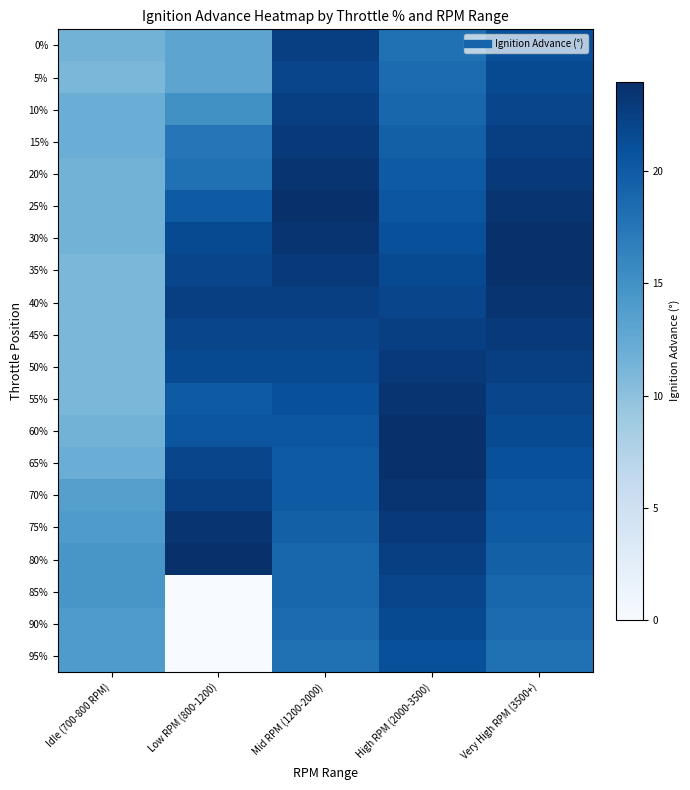

Reading left to right, what are all the values shown in this chart?

0%: Idle (700-800 RPM)=11.5	Low RPM (800-1200)=13.0	Mid RPM (1200-2000)=22.5	High RPM (2000-3500)=18.0	Very High RPM (3500+)=21.0
5%: Idle (700-800 RPM)=11.0	Low RPM (800-1200)=13.0	Mid RPM (1200-2000)=22.0	High RPM (2000-3500)=18.5	Very High RPM (3500+)=21.5
10%: Idle (700-800 RPM)=12.0	Low RPM (800-1200)=15.0	Mid RPM (1200-2000)=22.5	High RPM (2000-3500)=19.0	Very High RPM (3500+)=22.0
15%: Idle (700-800 RPM)=12.0	Low RPM (800-1200)=17.5	Mid RPM (1200-2000)=23.0	High RPM (2000-3500)=19.5	Very High RPM (3500+)=22.5
20%: Idle (700-800 RPM)=11.5	Low RPM (800-1200)=18.0	Mid RPM (1200-2000)=23.5	High RPM (2000-3500)=20.0	Very High RPM (3500+)=23.0
25%: Idle (700-800 RPM)=11.5	Low RPM (800-1200)=20.0	Mid RPM (1200-2000)=24.0	High RPM (2000-3500)=20.5	Very High RPM (3500+)=23.5
30%: Idle (700-800 RPM)=11.5	Low RPM (800-1200)=21.5	Mid RPM (1200-2000)=23.5	High RPM (2000-3500)=21.0	Very High RPM (3500+)=24.0
35%: Idle (700-800 RPM)=11.0	Low RPM (800-1200)=22.0	Mid RPM (1200-2000)=23.0	High RPM (2000-3500)=21.5	Very High RPM (3500+)=24.0
40%: Idle (700-800 RPM)=11.0	Low RPM (800-1200)=22.5	Mid RPM (1200-2000)=22.5	High RPM (2000-3500)=22.0	Very High RPM (3500+)=23.5
45%: Idle (700-800 RPM)=11.0	Low RPM (800-1200)=22.0	Mid RPM (1200-2000)=22.0	High RPM (2000-3500)=22.5	Very High RPM (3500+)=23.0
50%: Idle (700-800 RPM)=11.0	Low RPM (800-1200)=21.5	Mid RPM (1200-2000)=21.5	High RPM (2000-3500)=23.0	Very High RPM (3500+)=22.5
55%: Idle (700-800 RPM)=11.0	Low RPM (800-1200)=20.0	Mid RPM (1200-2000)=21.0	High RPM (2000-3500)=23.5	Very High RPM (3500+)=22.0
60%: Idle (700-800 RPM)=11.5	Low RPM (800-1200)=20.5	Mid RPM (1200-2000)=20.5	High RPM (2000-3500)=24.0	Very High RPM (3500+)=21.5
65%: Idle (700-800 RPM)=12.0	Low RPM (800-1200)=22.0	Mid RPM (1200-2000)=20.0	High RPM (2000-3500)=24.0	Very High RPM (3500+)=21.0
70%: Idle (700-800 RPM)=13.5	Low RPM (800-1200)=22.5	Mid RPM (1200-2000)=20.0	High RPM (2000-3500)=23.5	Very High RPM (3500+)=20.5
75%: Idle (700-800 RPM)=14.0	Low RPM (800-1200)=23.5	Mid RPM (1200-2000)=19.5	High RPM (2000-3500)=23.0	Very High RPM (3500+)=20.0
80%: Idle (700-800 RPM)=14.5	Low RPM (800-1200)=24.0	Mid RPM (1200-2000)=19.0	High RPM (2000-3500)=22.5	Very High RPM (3500+)=19.5
85%: Idle (700-800 RPM)=14.5	Low RPM (800-1200)=0.0	Mid RPM (1200-2000)=19.0	High RPM (2000-3500)=22.0	Very High RPM (3500+)=19.0
90%: Idle (700-800 RPM)=14.0	Low RPM (800-1200)=0.0	Mid RPM (1200-2000)=18.5	High RPM (2000-3500)=21.5	Very High RPM (3500+)=18.5
95%: Idle (700-800 RPM)=14.0	Low RPM (800-1200)=0.0	Mid RPM (1200-2000)=18.0	High RPM (2000-3500)=21.0	Very High RPM (3500+)=18.0